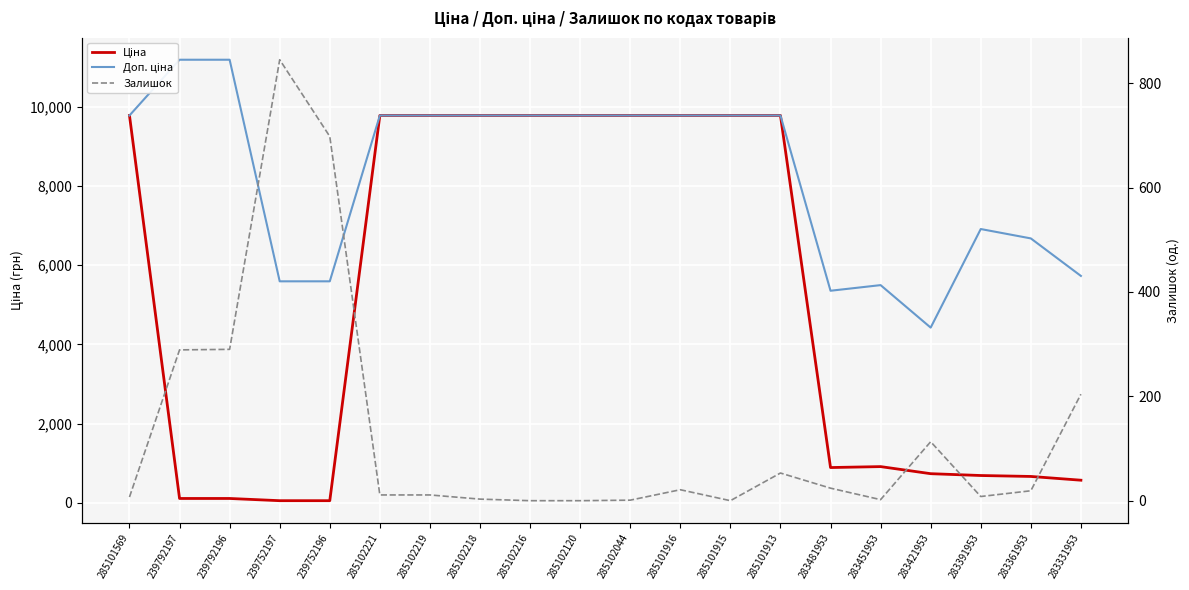

Reading left to right, extract all data points from this chart.

Ціна: 285101569=9775.5	239792197=111.8	239792196=111.8	239752197=55.9	239752196=55.9	285102221=9775.5	285102219=9775.5	285102218=9775.5	285102216=9775.5	285102120=9775.5	285102044=9775.5	285101916=9775.5	285101915=9775.5	285101913=9775.5	283481953=892.2	283451953=915.8	283421953=737.2	283391953=691.0	283361953=667.4	283331953=572.7
Доп. ціна: 285101569=9775.5	239792197=11182.0	239792196=11182.0	239752197=5591.0	239752196=5591.0	285102221=9775.5	285102219=9775.5	285102218=9775.5	285102216=9775.5	285102120=9775.5	285102044=9775.5	285101916=9775.5	285101915=9775.5	285101913=9775.5	283481953=5353.1	283451953=5495.0	283421953=4423.0	283391953=6910.3	283361953=6673.6	283331953=5727.0
Залишок: 285101569=7.0	239792197=289.0	239792196=290.0	239752197=845.0	239752196=698.0	285102221=11.0	285102219=11.0	285102218=3.0	285102216=0.0	285102120=0.0	285102044=1.0	285101916=21.0	285101915=0.0	285101913=53.0	283481953=24.0	283451953=2.0	283421953=113.0	283391953=8.0	283361953=19.0	283331953=204.0